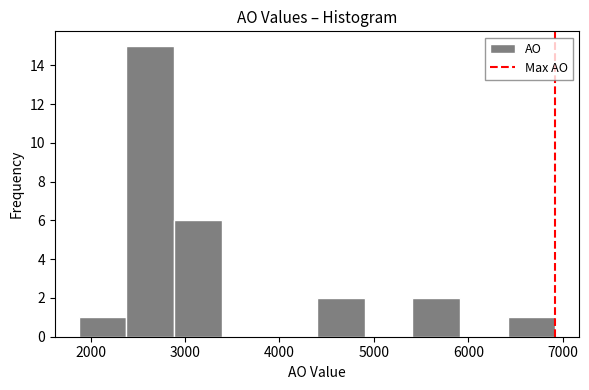

How tall is the bar that spans 6400 to 6900 on the x-axis? Neither the bar edges nor the heights are printed on the chart, so give them approximately, as read against the axes.

1